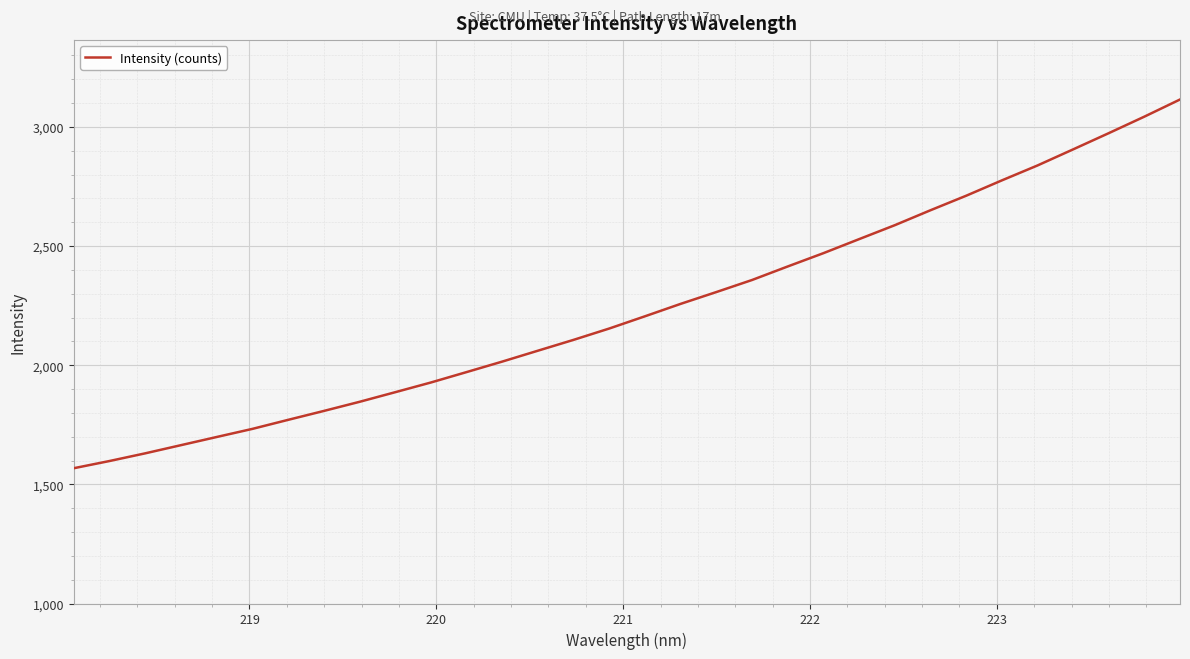

What is the difference between the maximum and minimum values?

1547.2